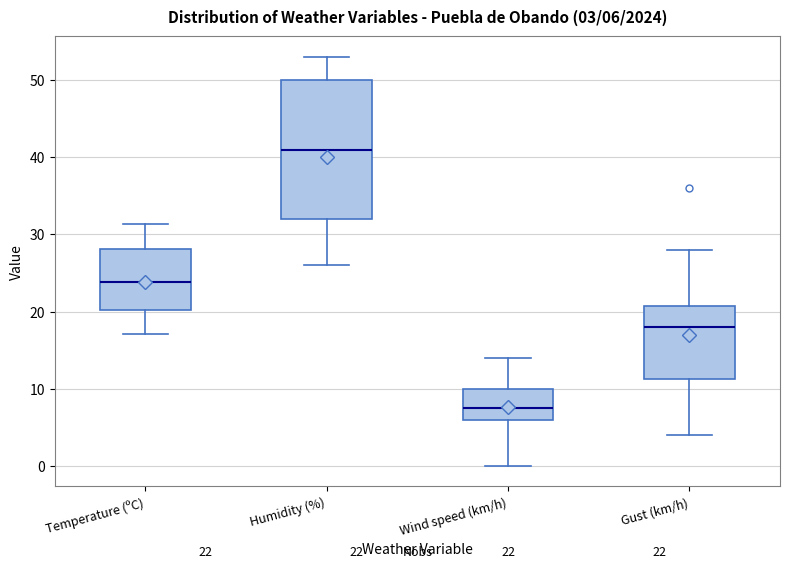

Comparing the boxes themselves (not the whiskers), which one is the tallest?

Humidity (%)